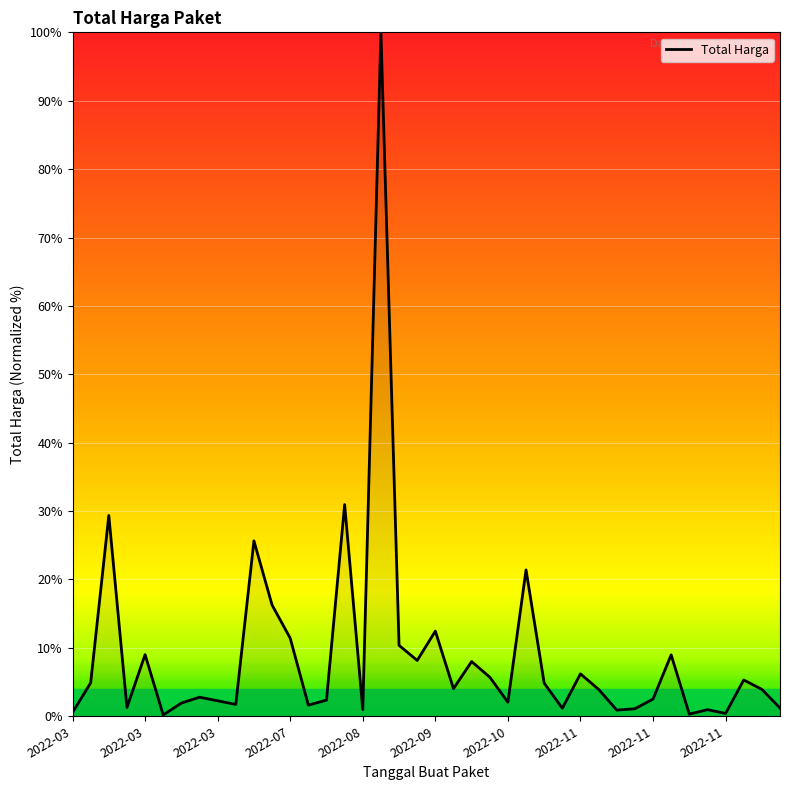

What is the greatest value displayed?

100.0